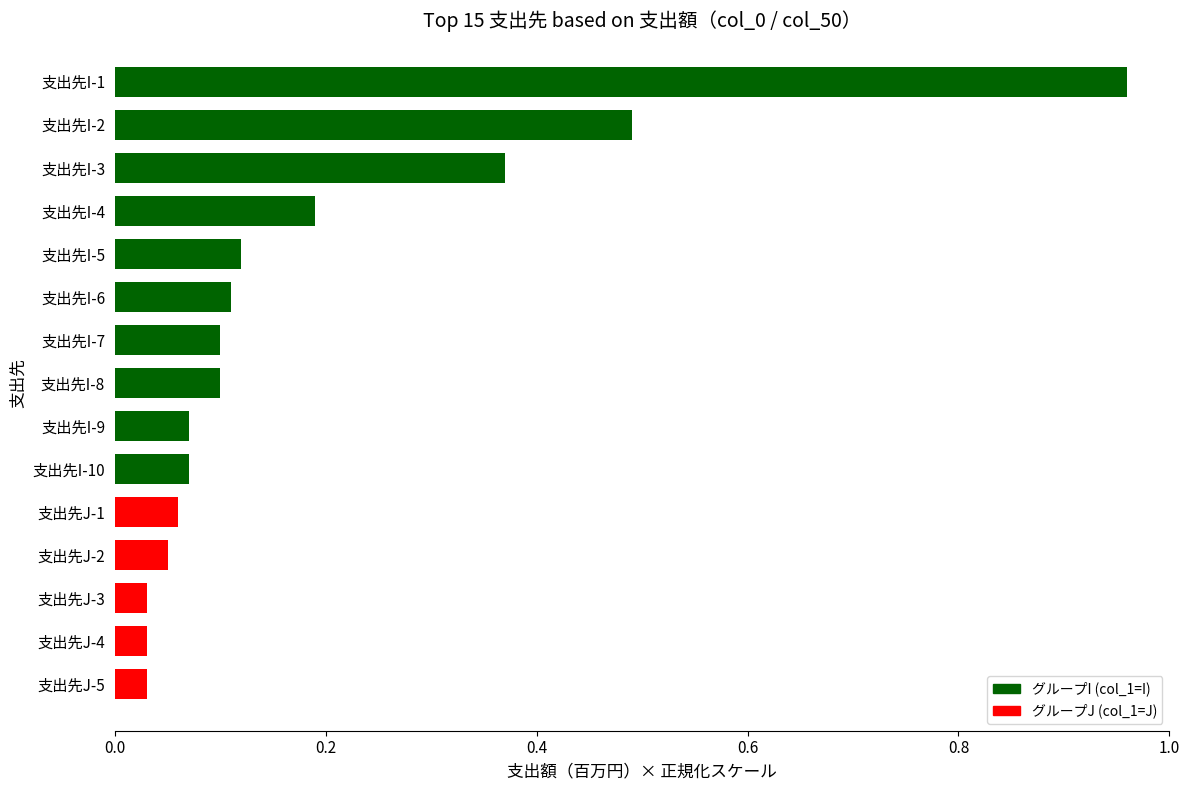

What is the sum of all values?

2.8